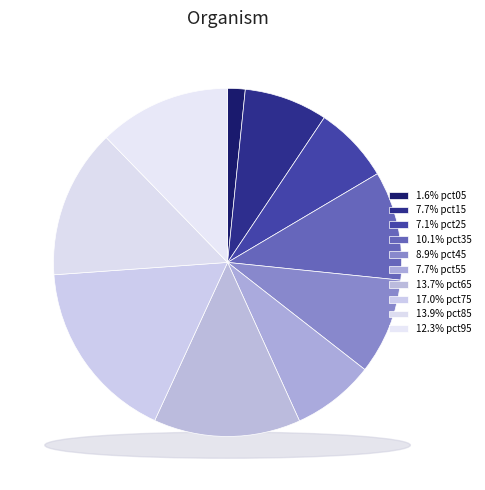

Which has a higher value, pct85 or pct25?

pct85